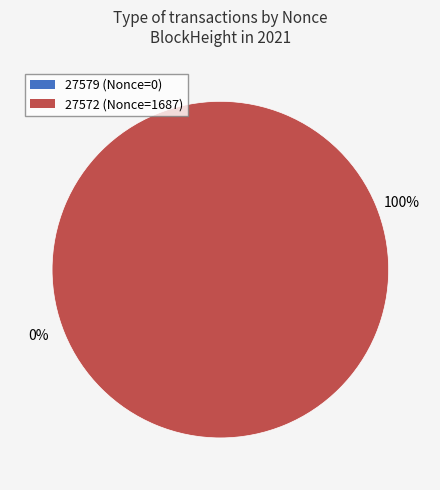

What is the largest slice in the pie chart?

27572